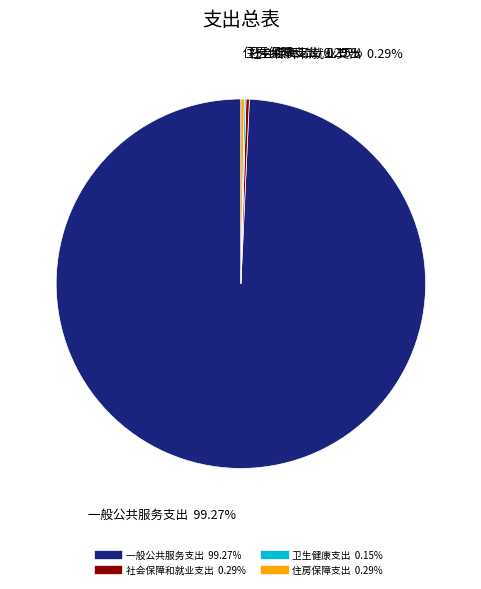

Combined, do 社会保障和就业支出 and 住房保障支出 account for over 50%?

No